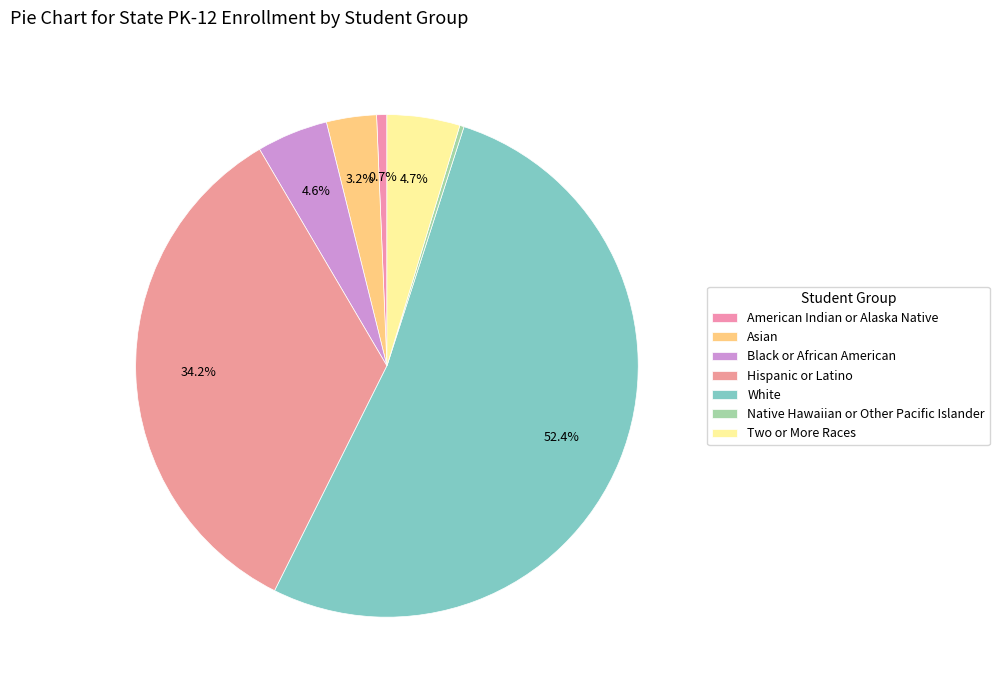

What percentage is NOT represented by Two or More Races?

95.3%